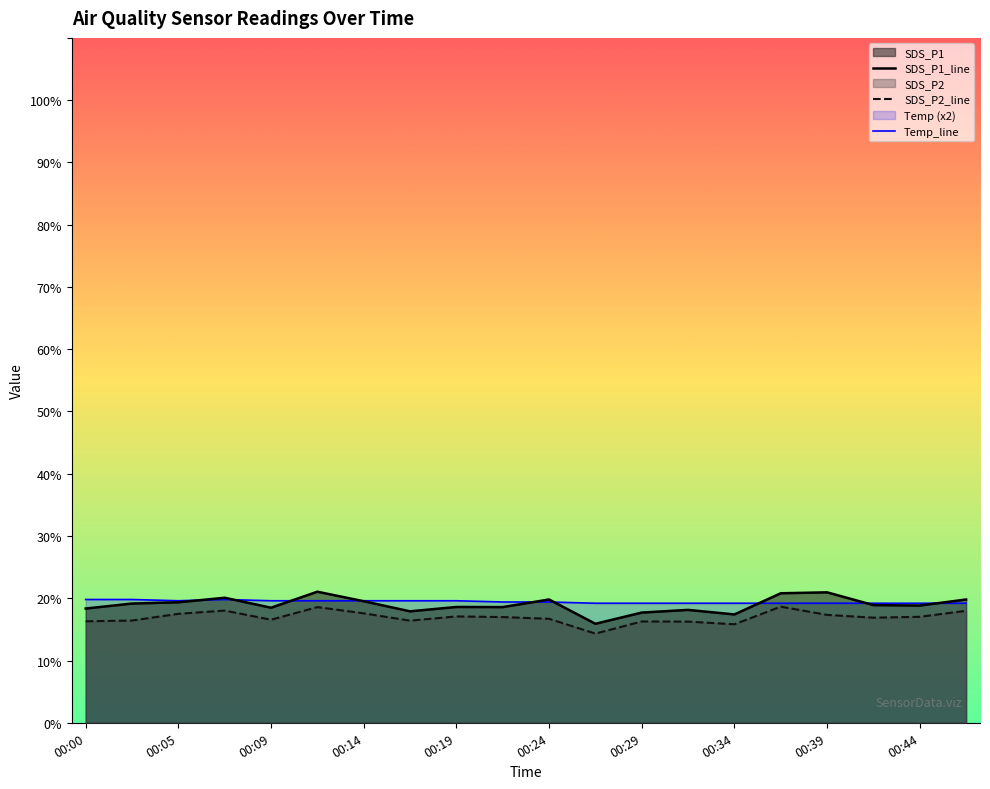

Is it true that SDS_P2_line equals 17.0 at 00:44?

True